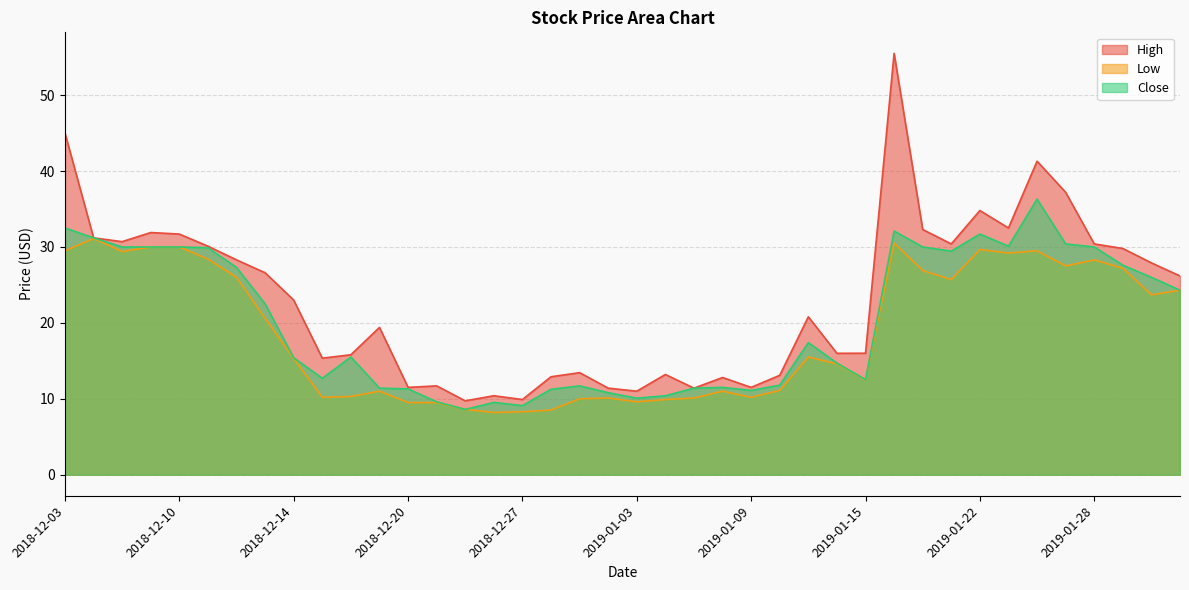

At which category does Close reach its first local peak?

2018-12-18